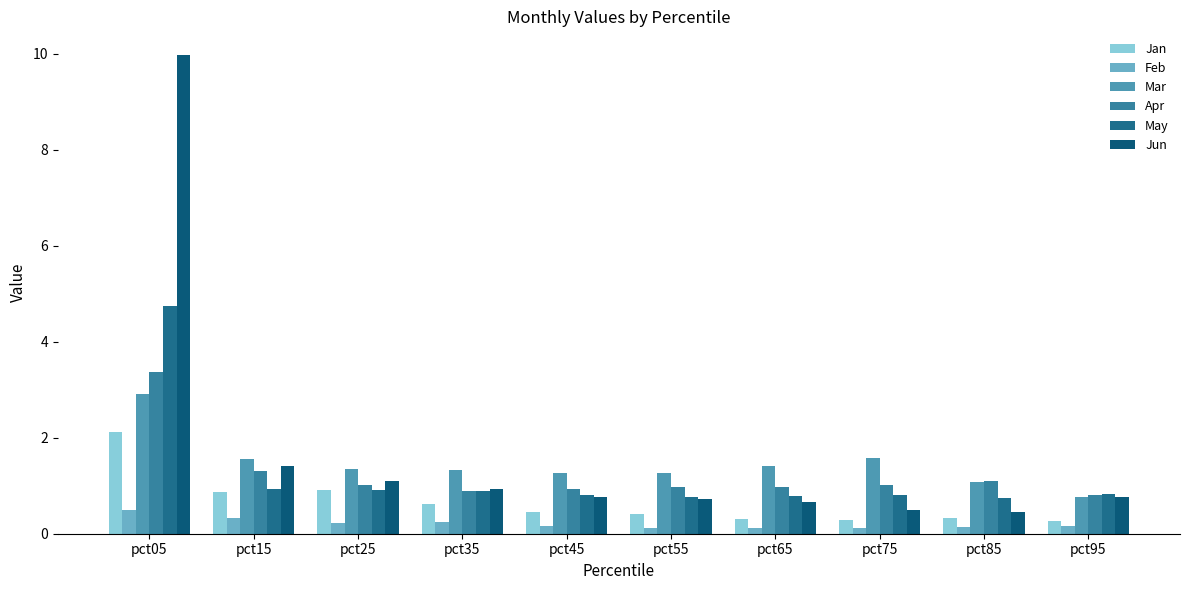

Are the bars horizontal?

No